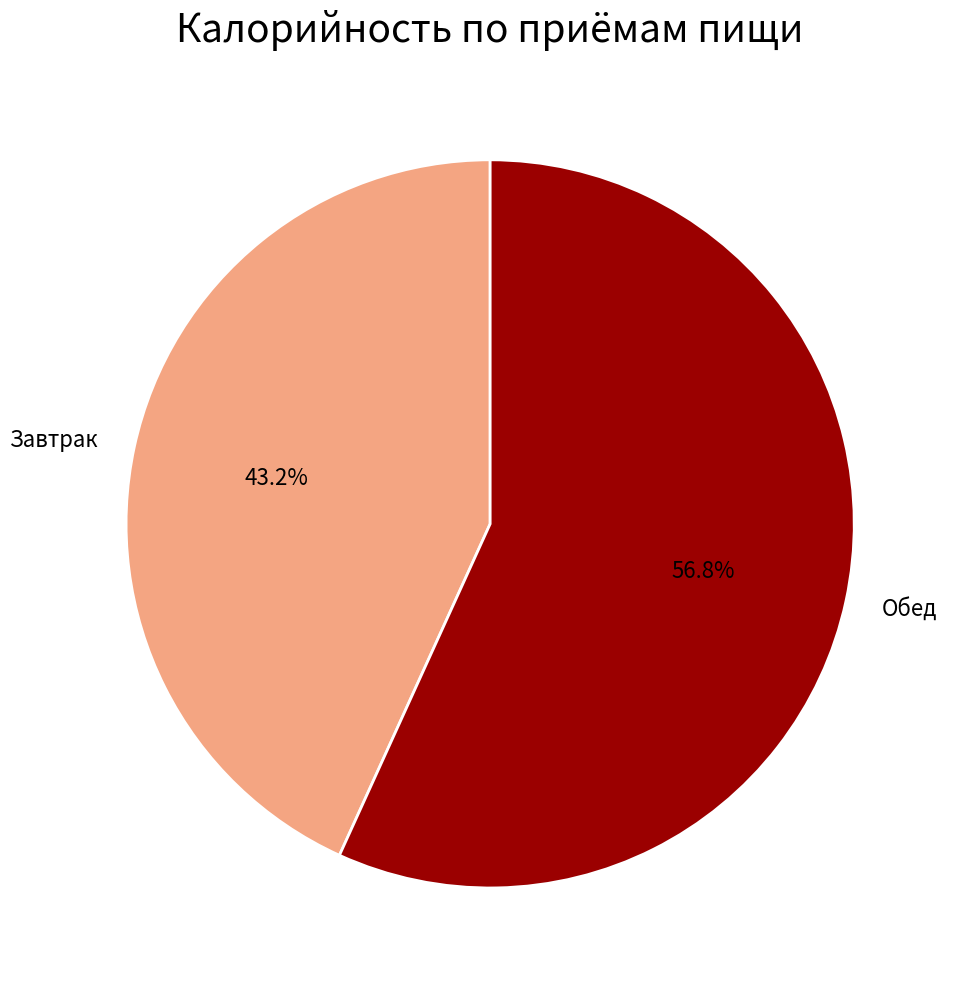

What percentage do Обед and Завтрак together represent?

100.0%